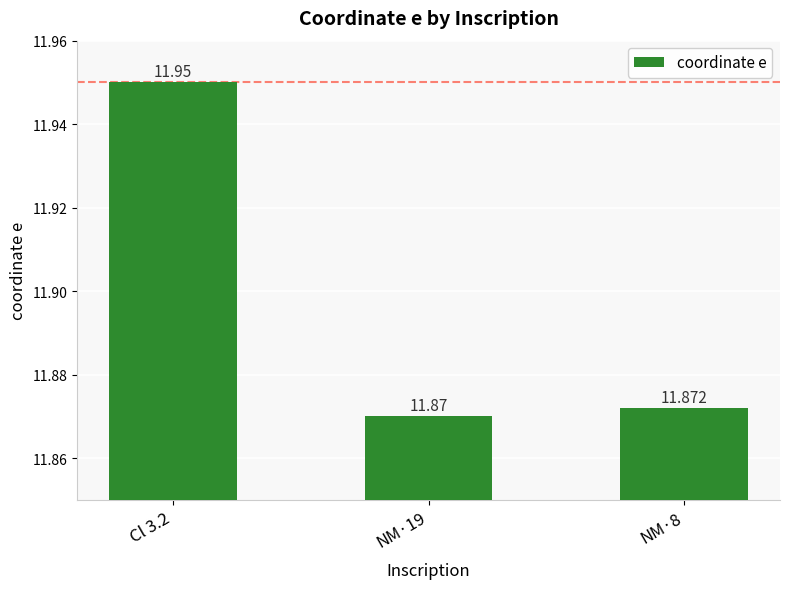

List the labels in order of value, smallest first.

NM·19, NM·8, Cl 3.2